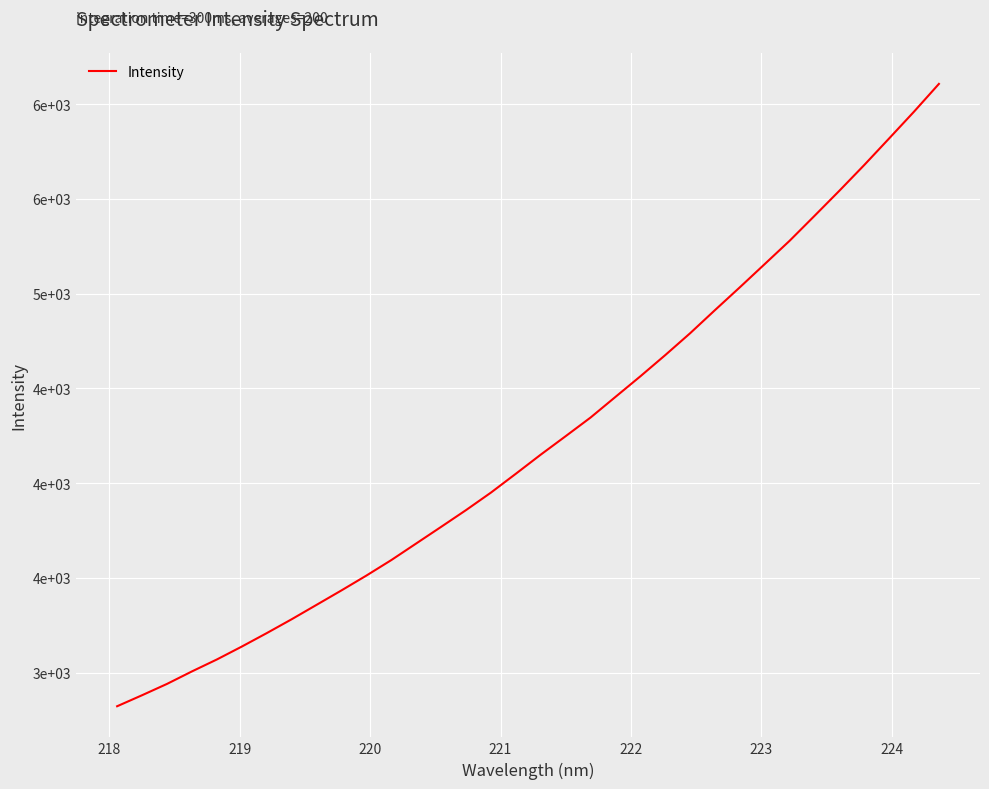

What is the value of the 3rd point from the left?

2940.2